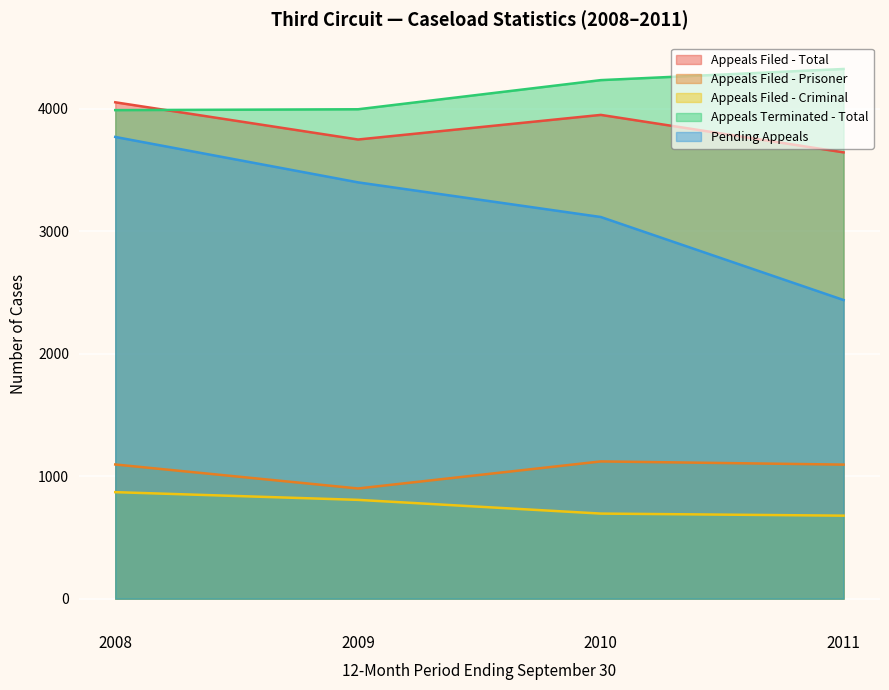

What is the average value of the Appeals Terminated - Total series?

4137